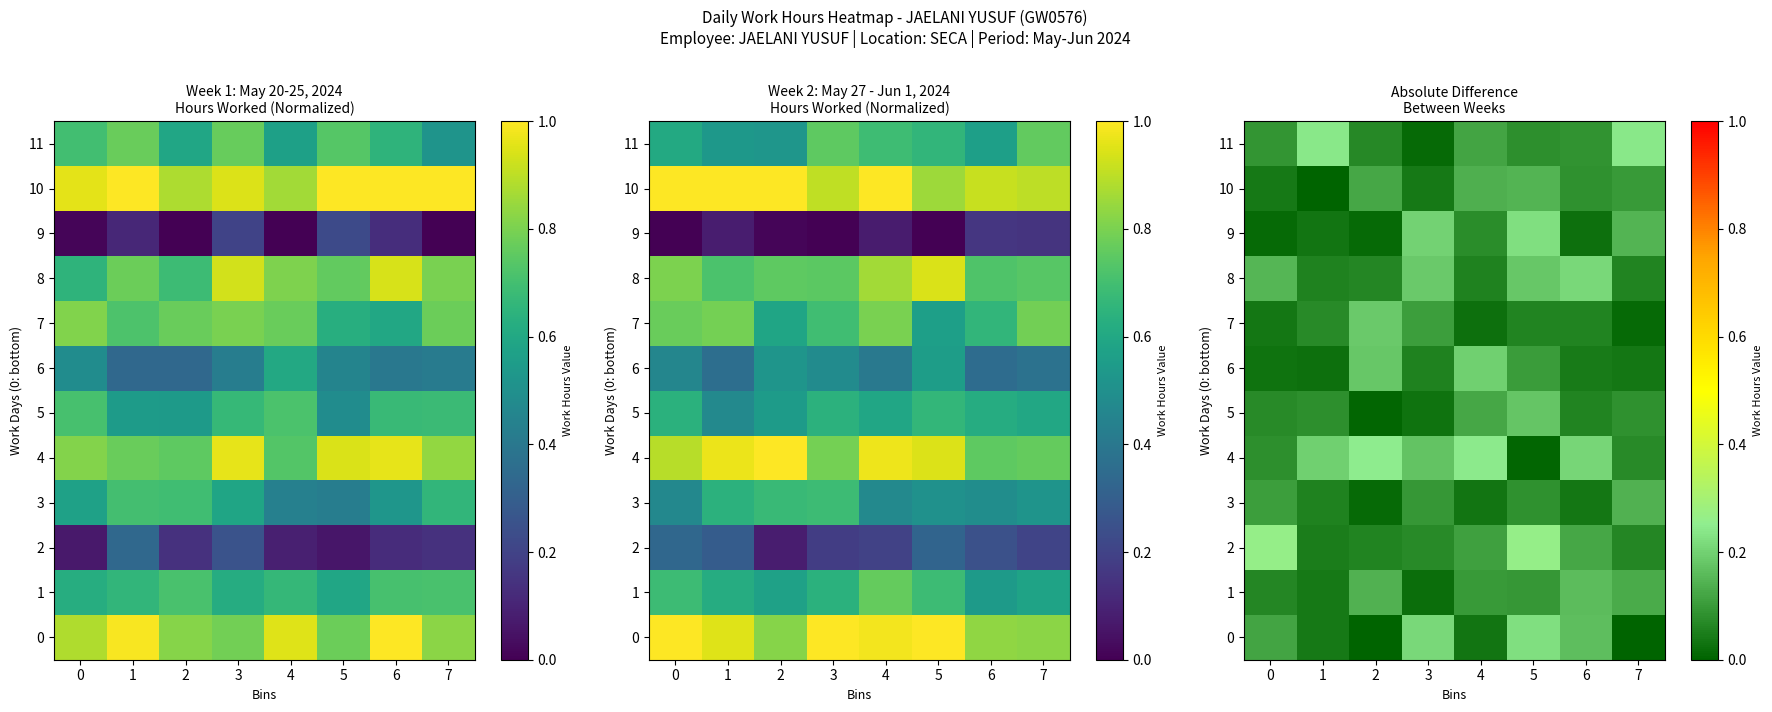

The value of 10 at 7 is 0.1. True or false?

True